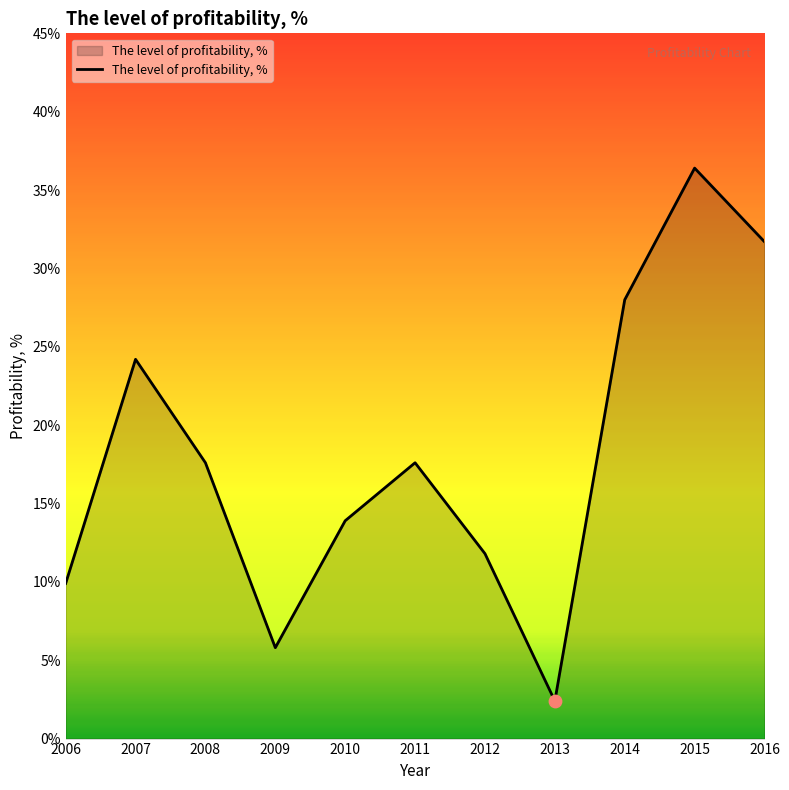

Which has a higher value, 2007 or 2015?

2015